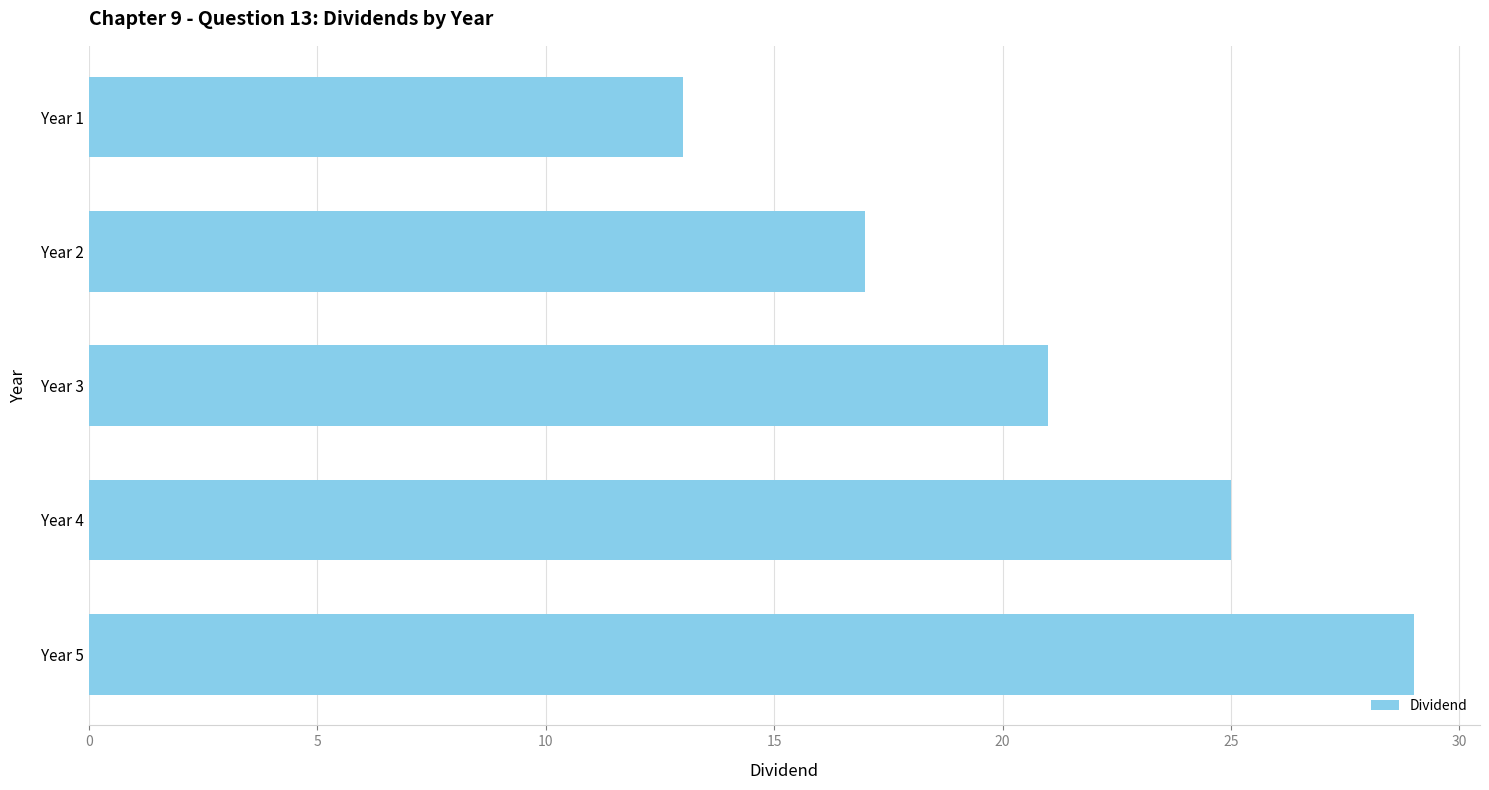

How many data points are less than 21?

2